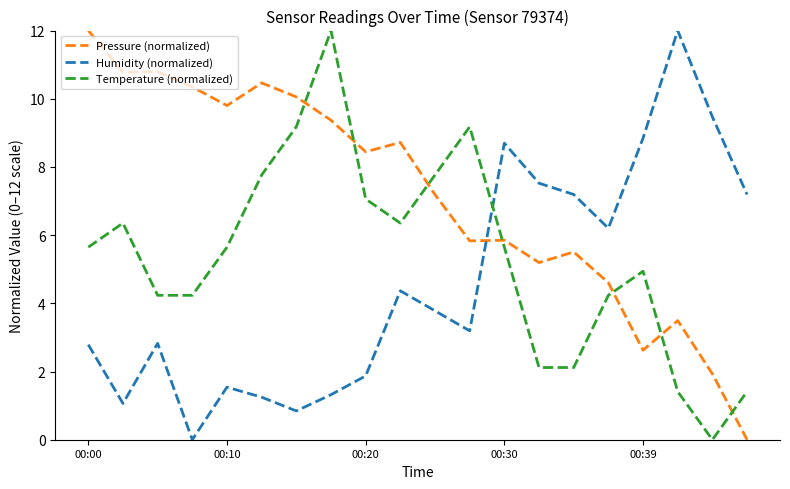

How many values in Temperature (normalized) are above zero?

19